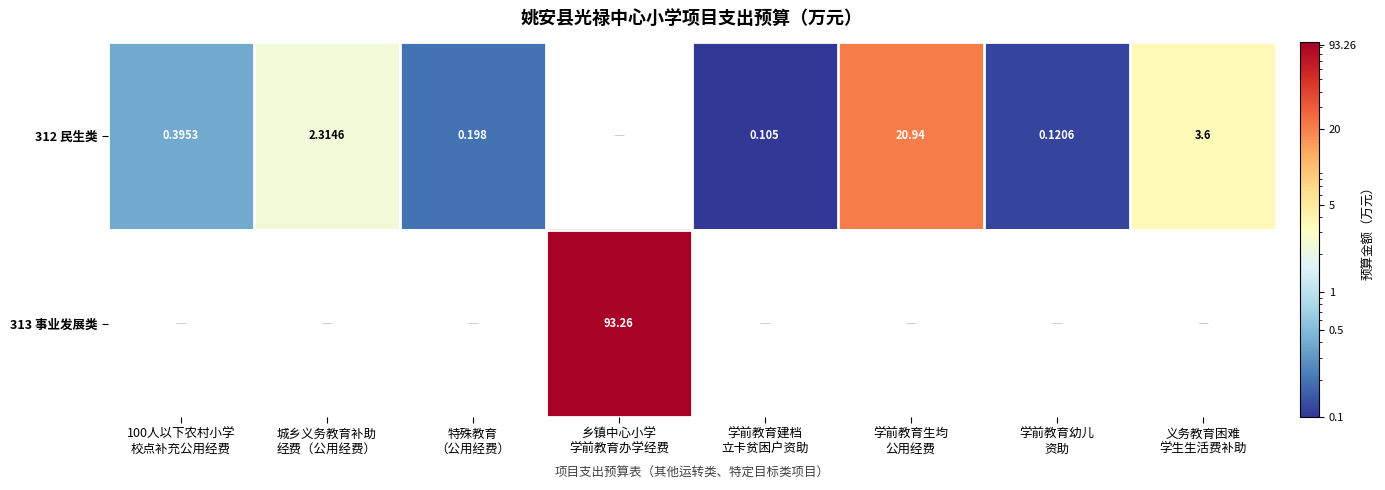

Which category has the lowest value in the 312 民生类 series?

学前教育建档 立卡贫困户资助